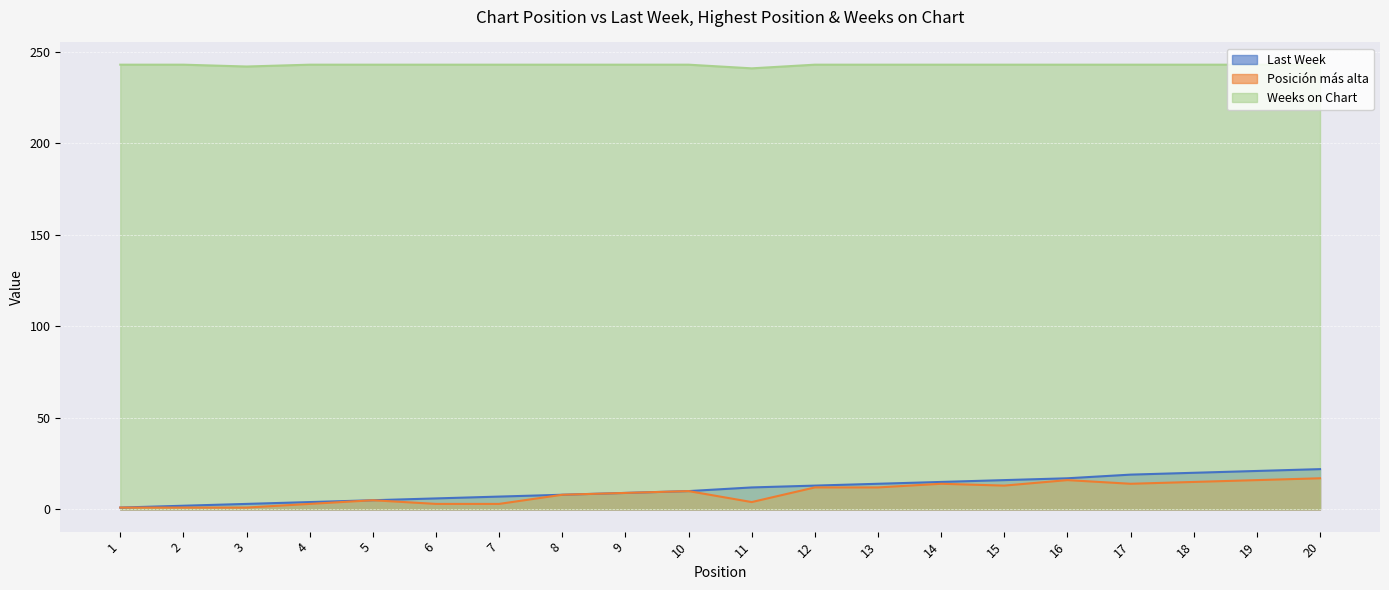

Reading left to right, extract all data points from this chart.

Last Week: 1=1	2=2	3=3	4=4	5=5	6=6	7=7	8=8	9=9	10=10	11=12	12=13	13=14	14=15	15=16	16=17	17=19	18=20	19=21	20=22
Posición más alta: 1=1	2=1	3=1	4=3	5=5	6=3	7=3	8=8	9=9	10=10	11=4	12=12	13=12	14=14	15=13	16=16	17=14	18=15	19=16	20=17
Weeks on Chart: 1=243	2=243	3=242	4=243	5=243	6=243	7=243	8=243	9=243	10=243	11=241	12=243	13=243	14=243	15=243	16=243	17=243	18=243	19=243	20=243